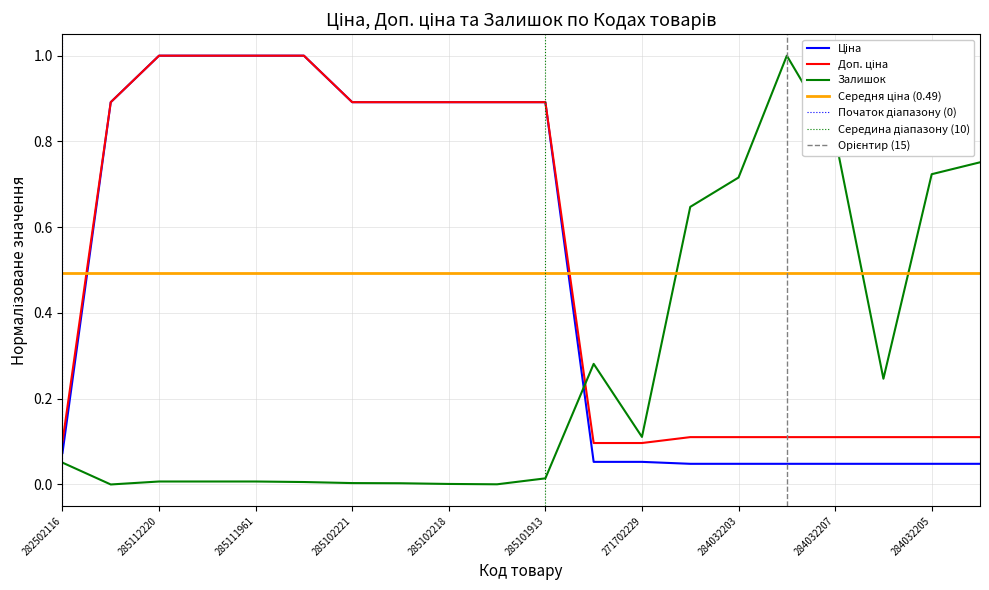

What is the value of the Залишок point at the 18th from the left?

0.2